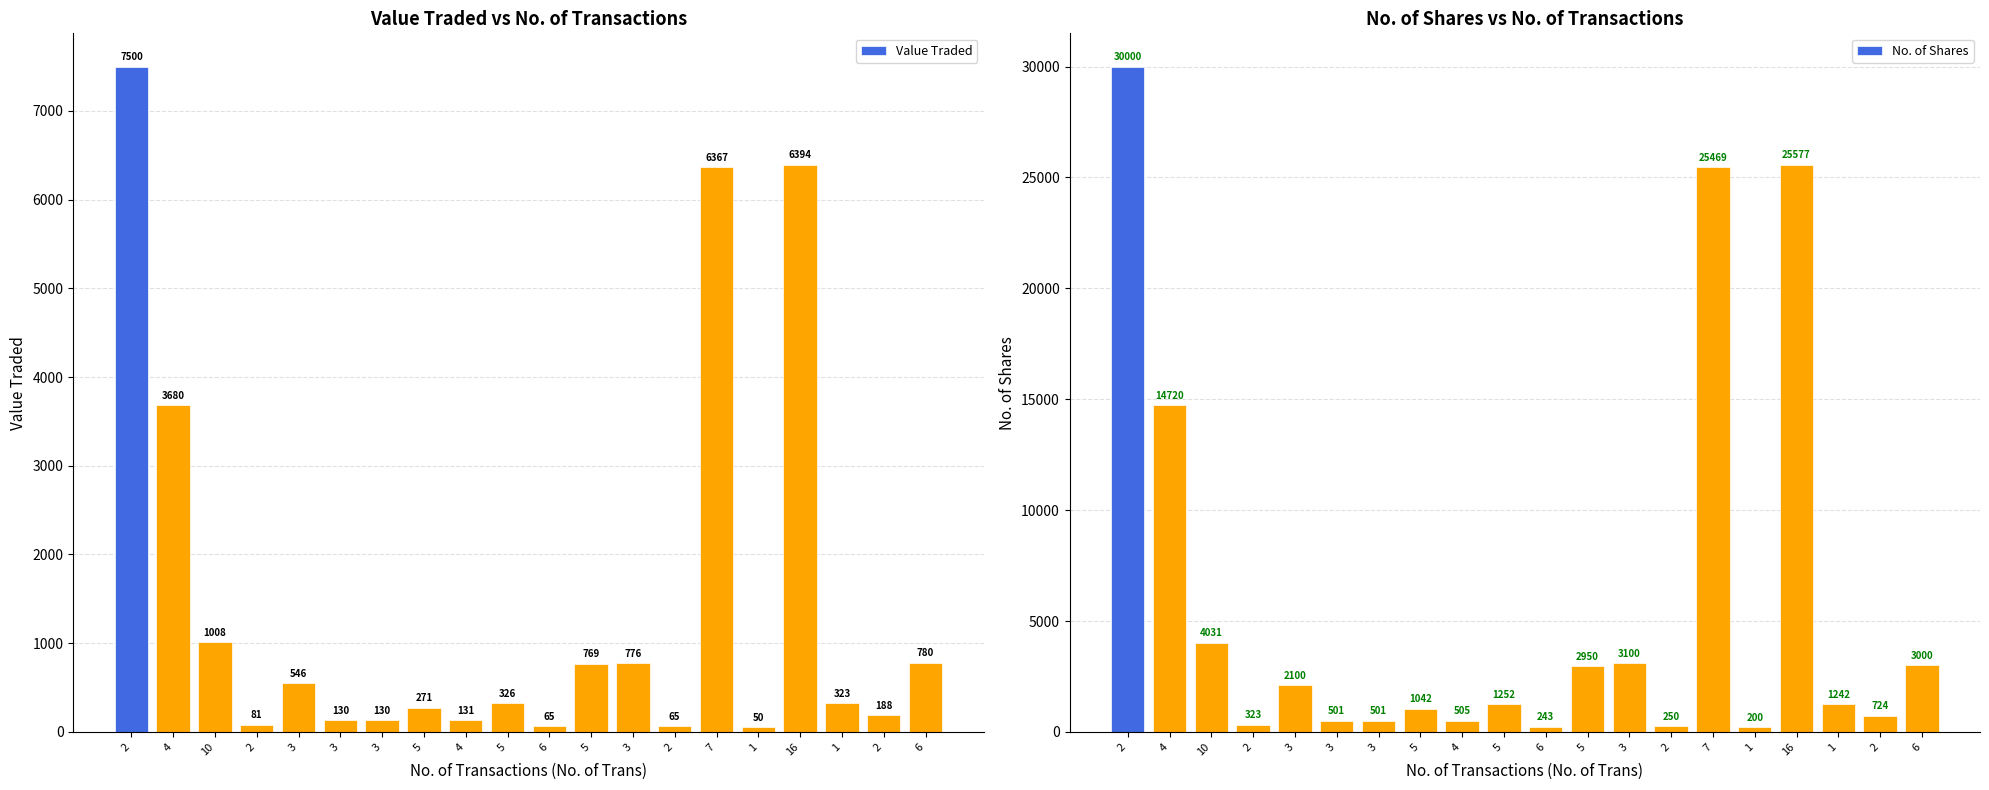

Reading left to right, extract all data points from this chart.

Value Traded: 2=7500	4=3680	10=1008	2=81	3=546	3=130	3=130	5=271	4=131	5=326	6=65	5=769	3=776	2=65	7=6367	1=50	16=6394	1=323	2=188	6=780
No. of Shares: 2=30000	4=14720	10=4031	2=323	3=2100	3=501	3=501	5=1042	4=505	5=1252	6=243	5=2950	3=3100	2=250	7=25469	1=200	16=25577	1=1242	2=724	6=3000